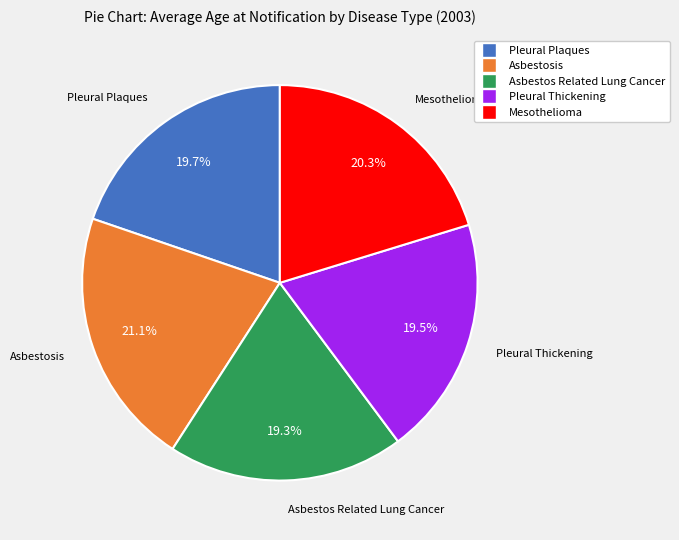

What percentage is the Asbestos Related Lung Cancer slice, to the nearest percent?

19%